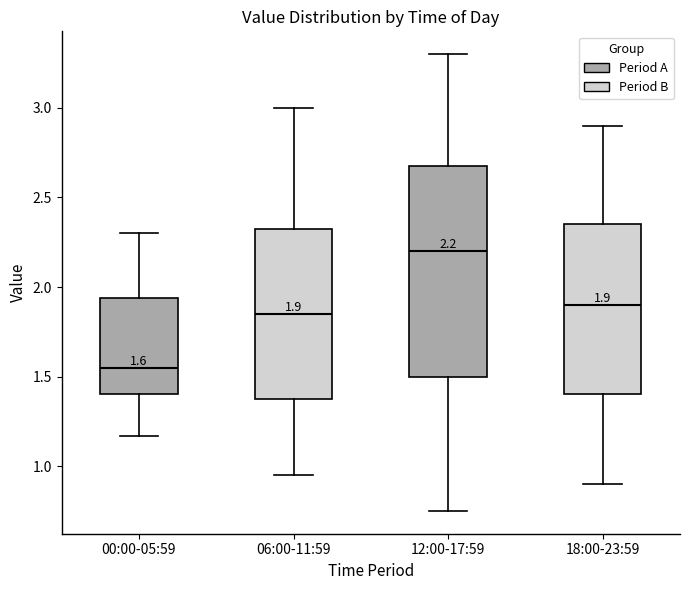

Which box is the tallest, from its lower edge to its upper edge?

12:00-17:59